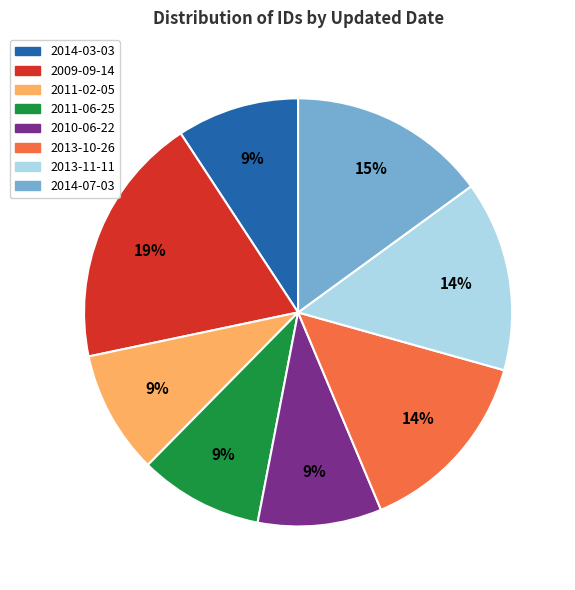

To the nearest percent, what is the difference between the largest and smallest slice percentages?

10%